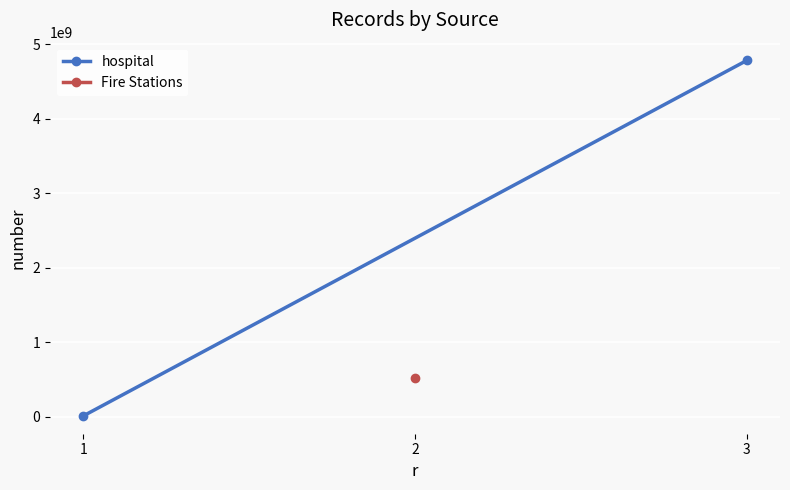

What is the minimum value shown in the chart?

11456658